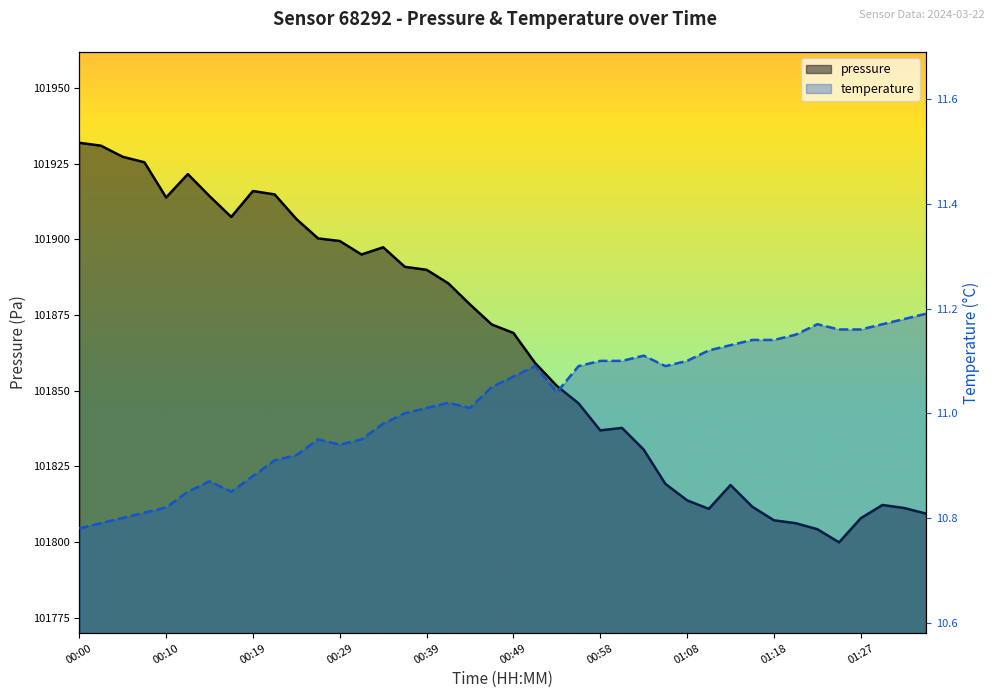

True or false: temperature has a value of 10.9 at 00:29.

True